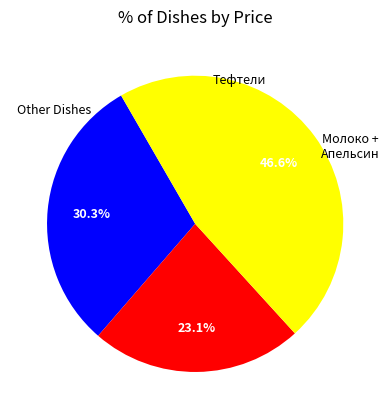

Does any single category account for the majority?

No